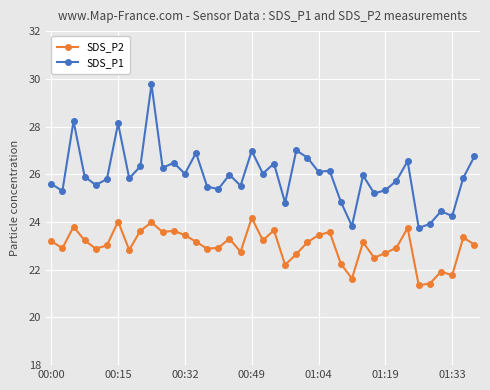

What is the value of the SDS_P1 point at the 33rd from the left?

26.6